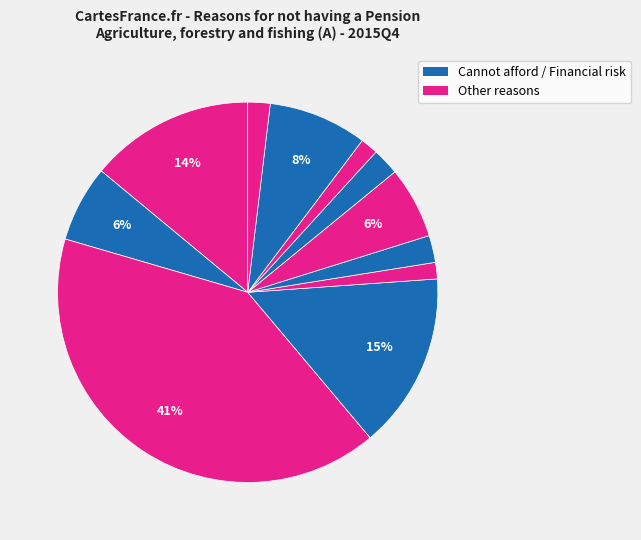

Does any single category account for the majority?

No